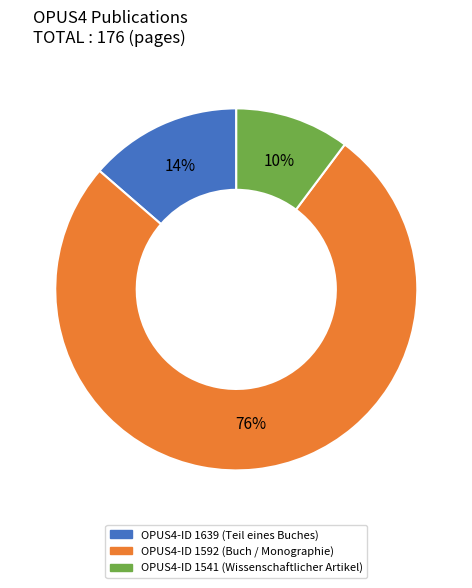

To the nearest percent, what is the average slice percentage?

33%